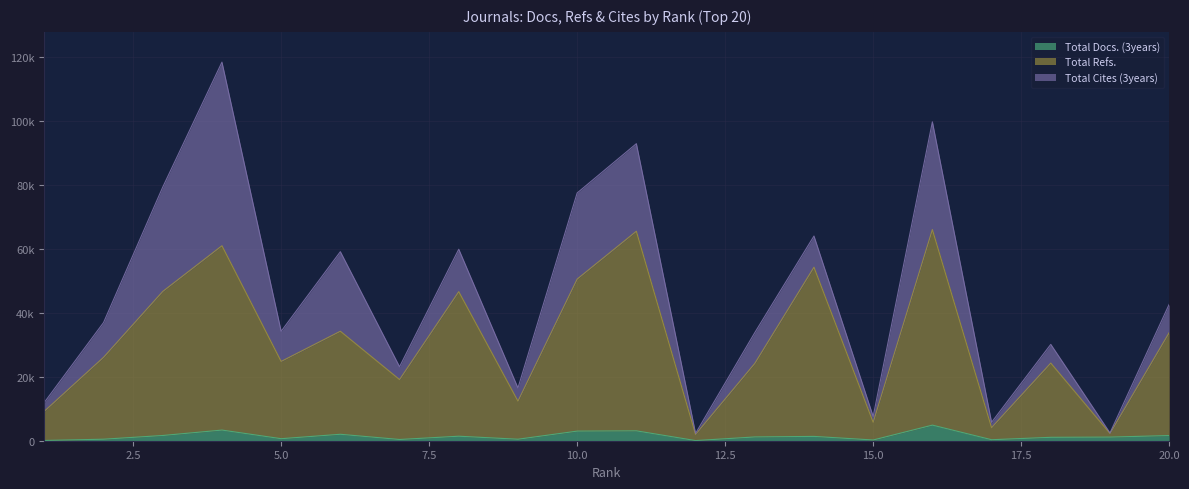

True or false: Total Docs. (3years) has a value of 1089 at 5.

False